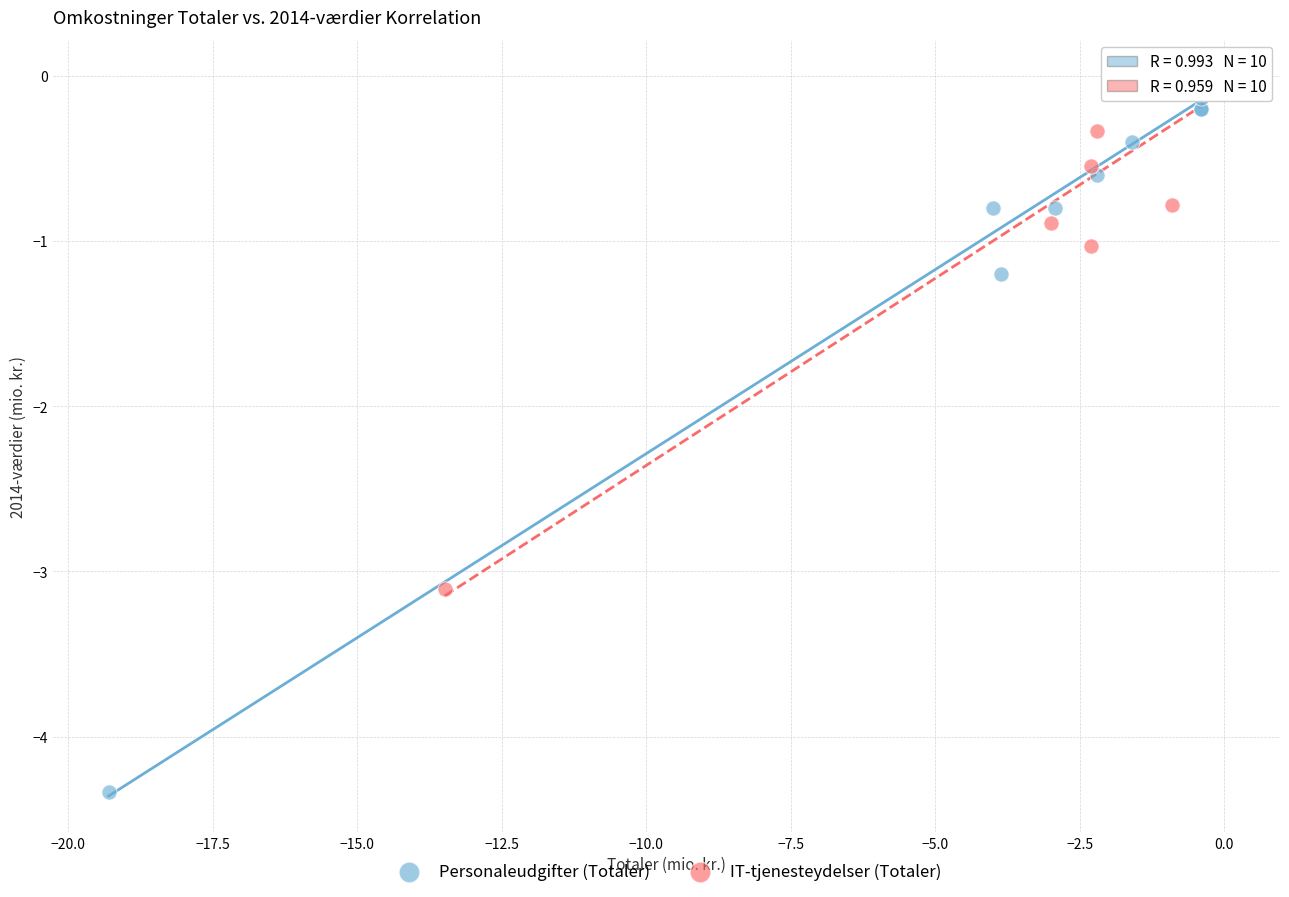

What are all the series names shown in the legend?

Personaleudgifter (Totaler), IT-tjenesteydelser (Totaler)